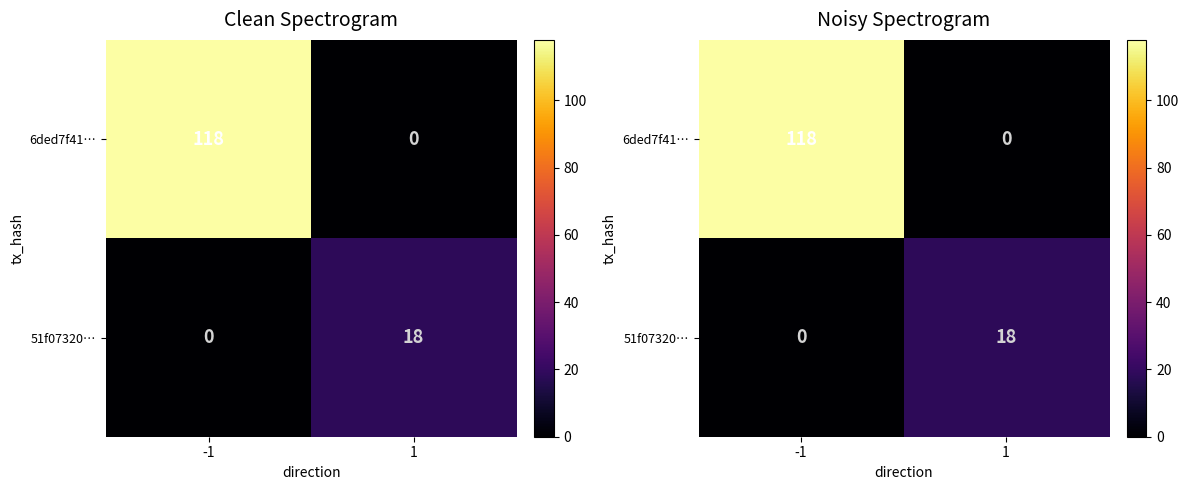

What is the spread (max minus min) of values at -1?

118